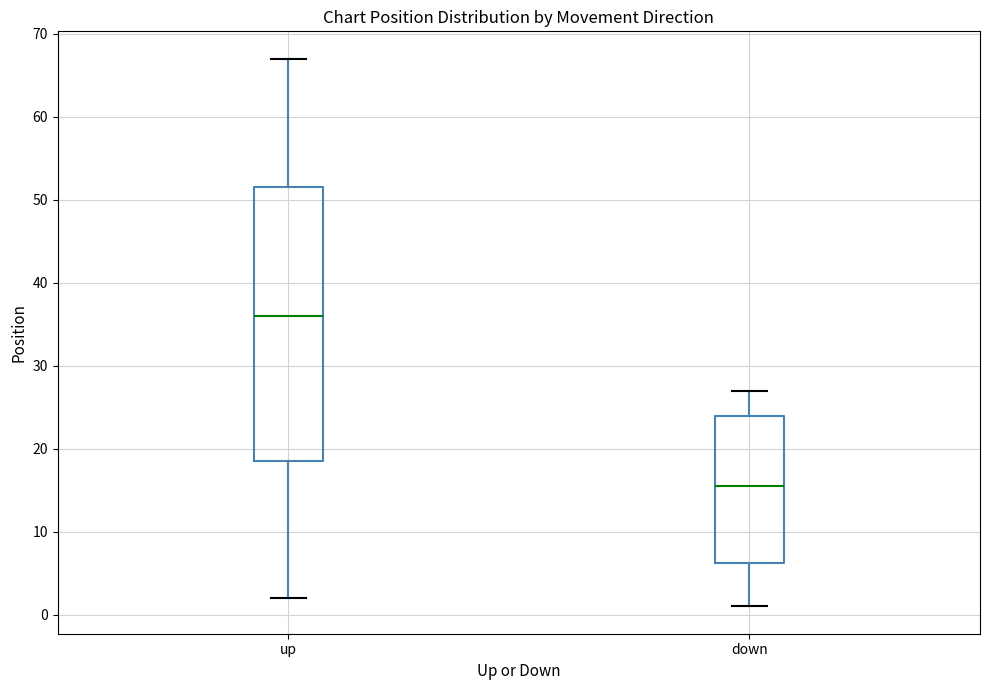

Reading left to right, transcribe this box plot: for each box, give where its median line is, the range the box spans, and where its two whiskers end, as read against the y-axis. The values are not printed on the chart, so give them approximately, as read against the axis.

up: median 36, box 19 to 52, whiskers 2 to 67
down: median 16, box 6 to 24, whiskers 1 to 27